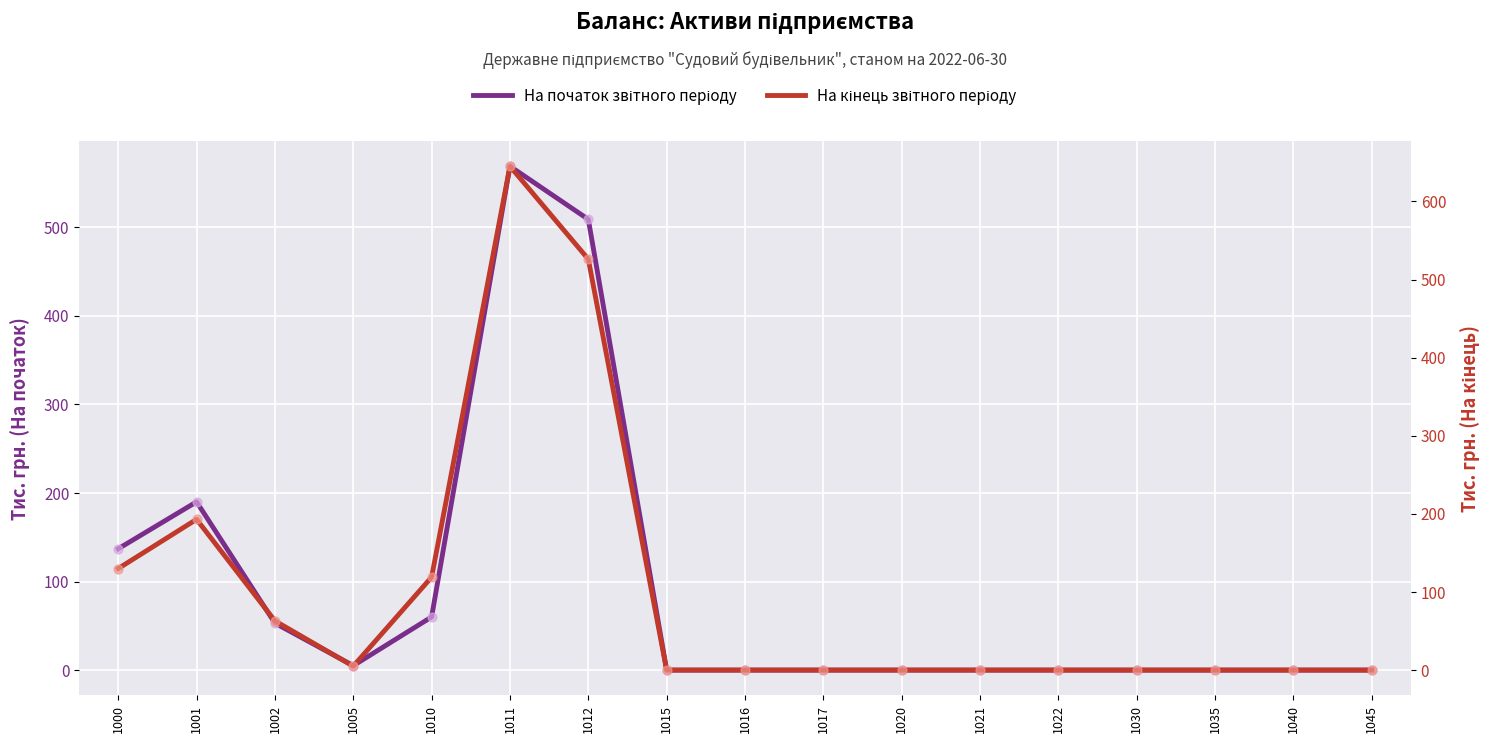

What is the total value across all series at 1010?

179